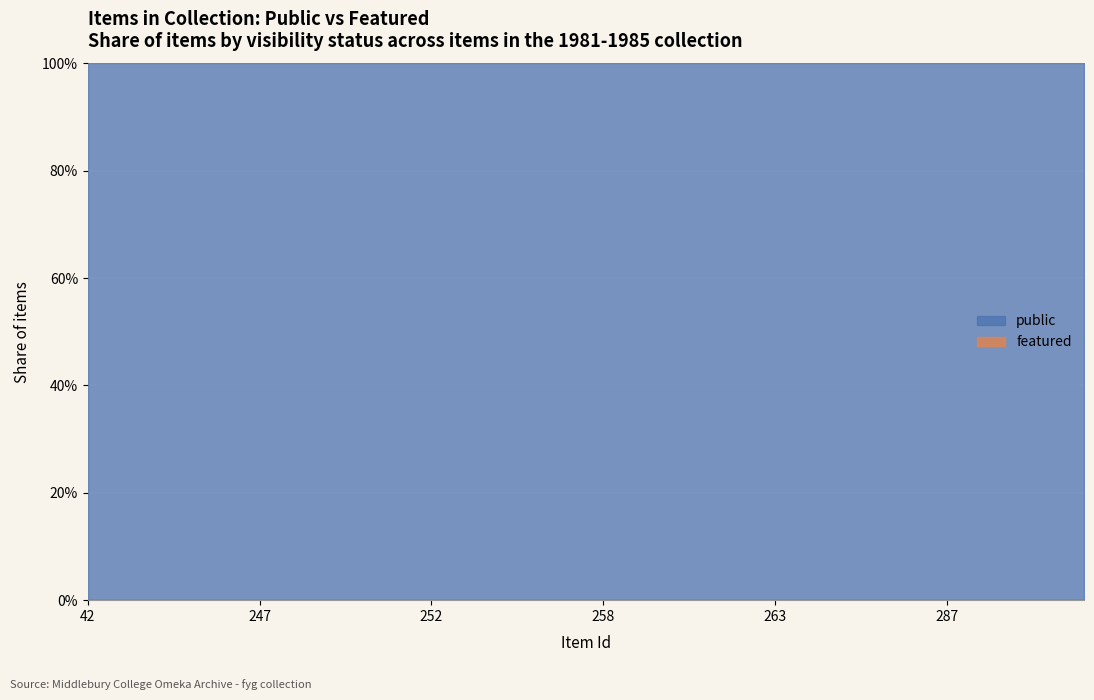

At which category does the chart reach its peak across all series?

42